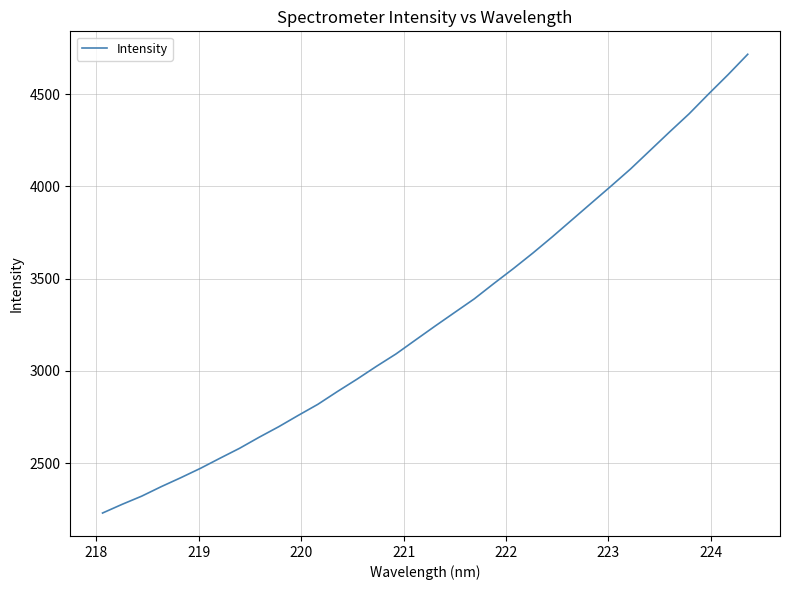

Count the number of values greater than 3243.

17